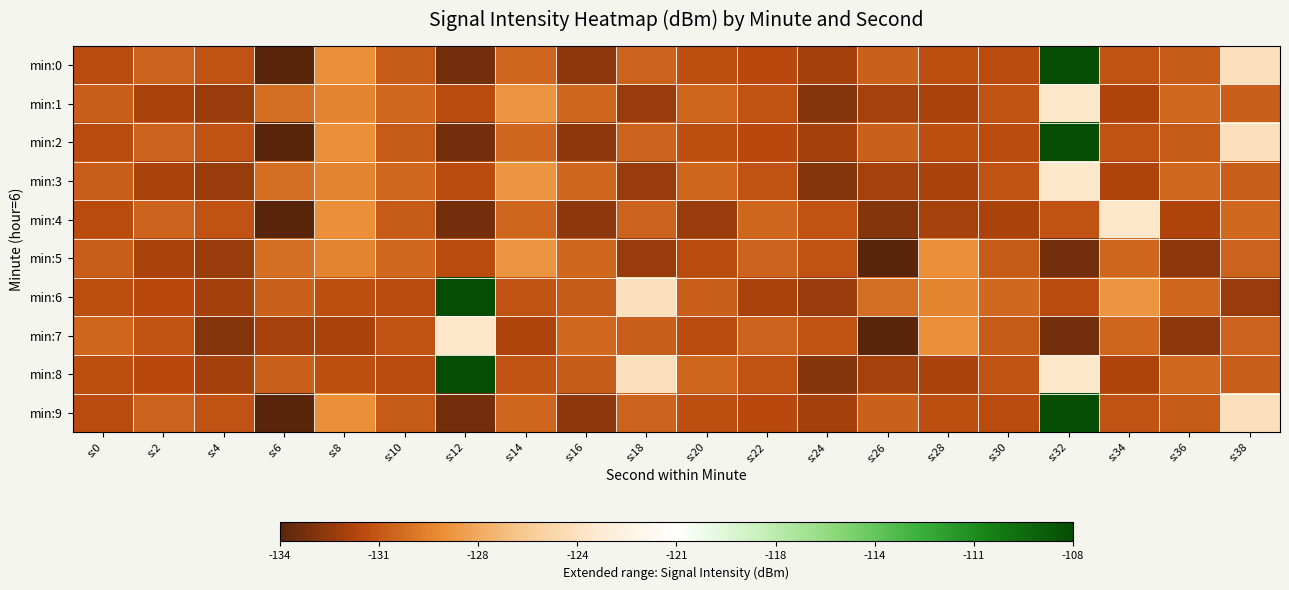

What is the difference between the highest and lowest values at s:20?

2.0